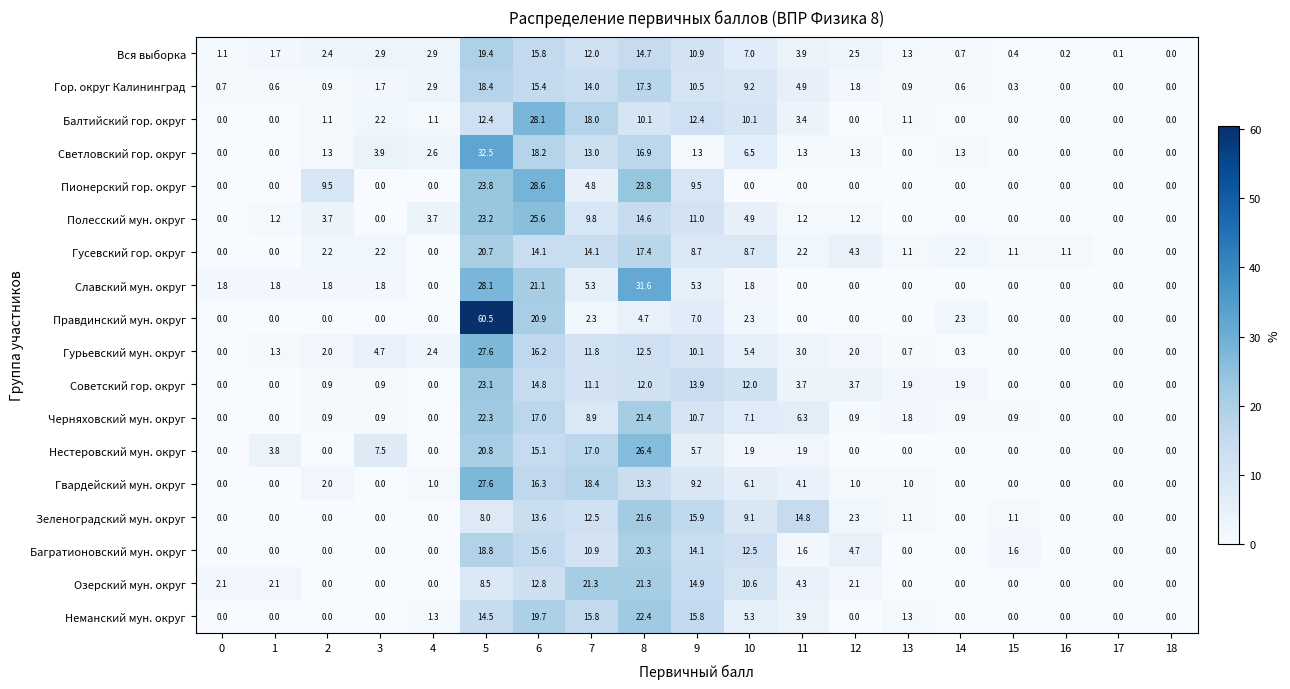

Which series changed the most between 1 and 3?

Светловский гор. округ